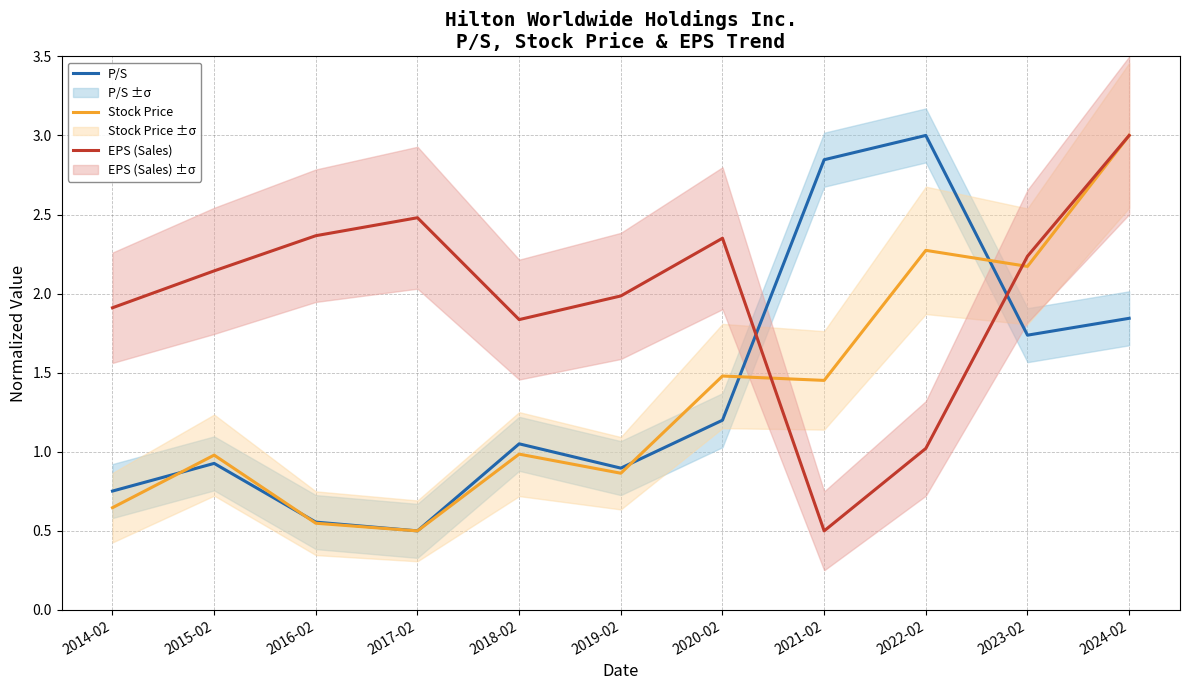

The P/S series shows 0.5 at 2019-02. True or false?

False